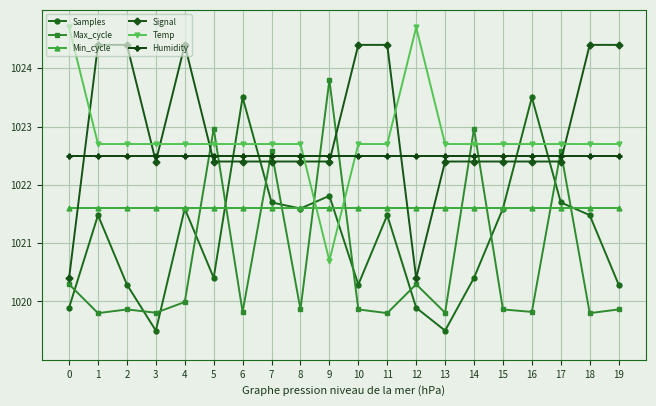

At how many categories does at least one series exceed 1024?

9